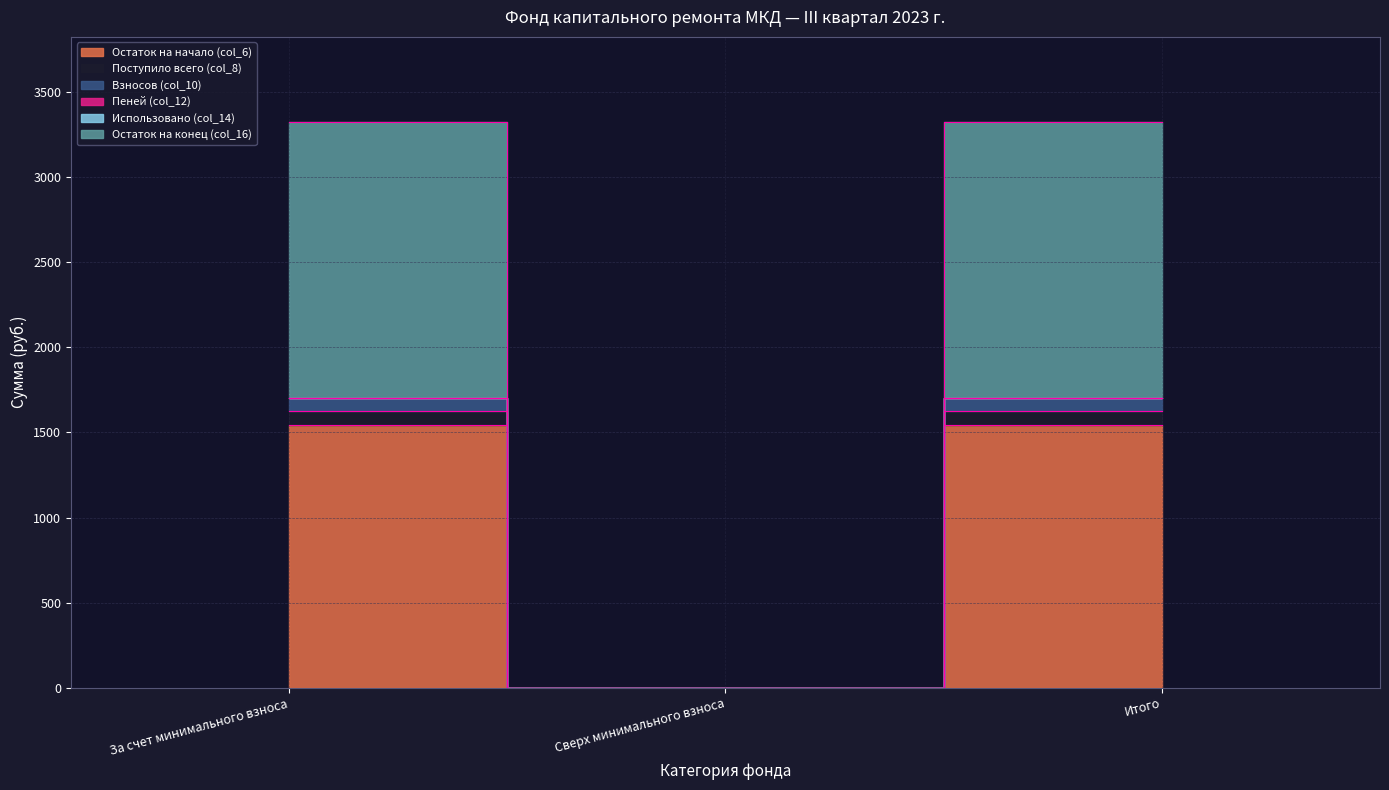

At which label does Взносов (col_10) reach its minimum?

Сверх минимального взноса